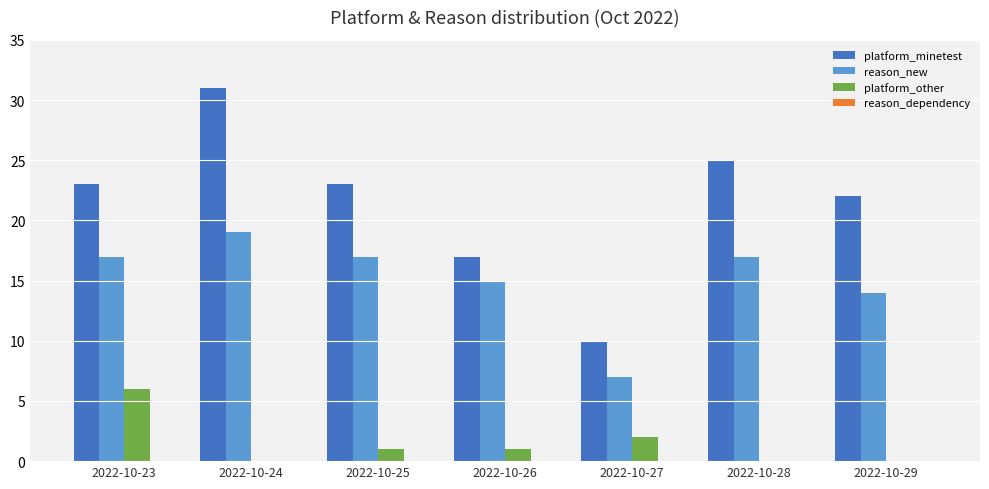

At which label does platform_minetest reach its peak?

2022-10-24